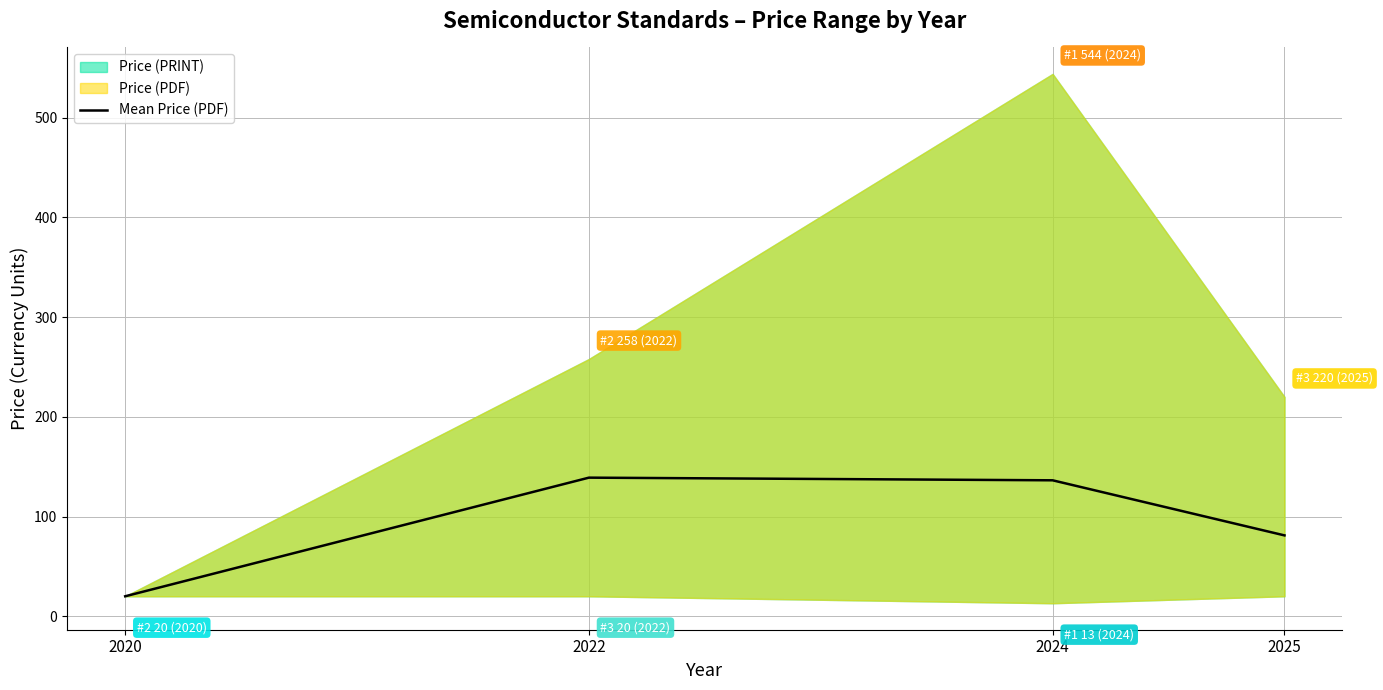

Rank the categories by value from lowest to highest.

2020, 2025, 2024, 2022